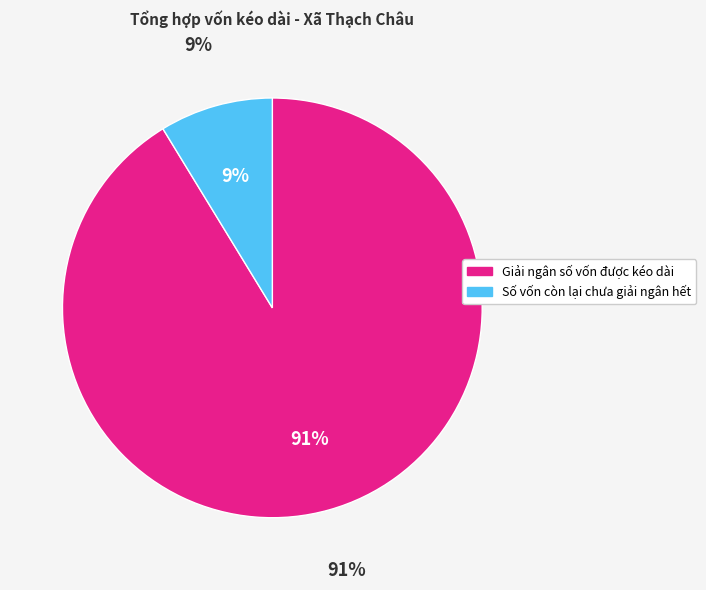

To the nearest percent, what portion does Giải ngân số vốn được kéo dài represent?

91%